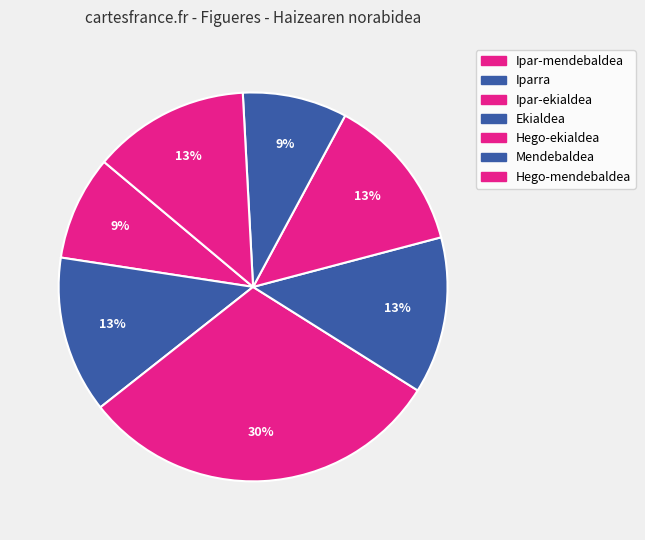

Is it true that Hego-mendebaldea is 20% of the pie?

False